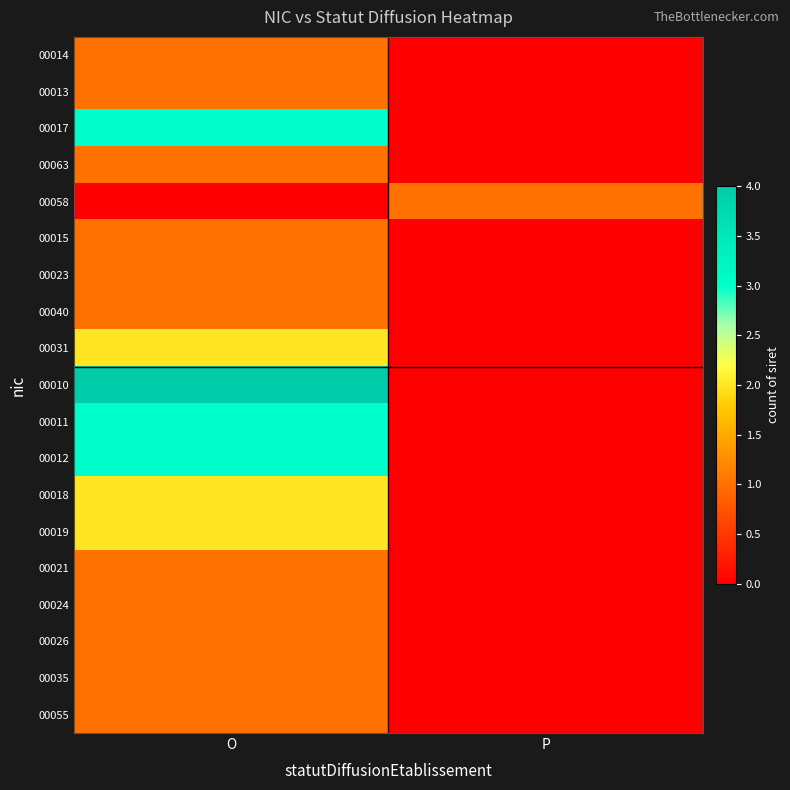

Which series has the widest spread of values?

00010